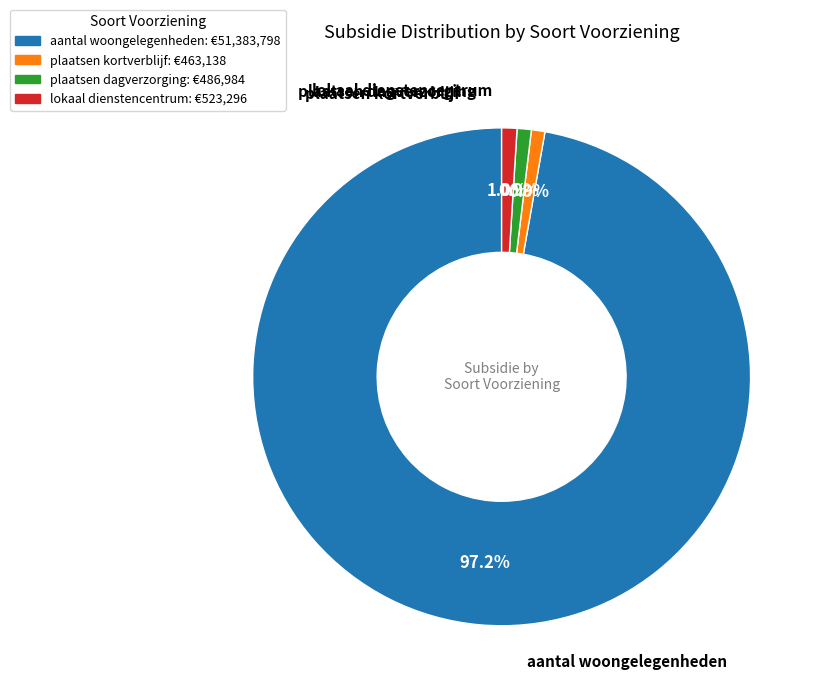

What portion of the pie excludes plaatsen dagverzorging?

99.1%